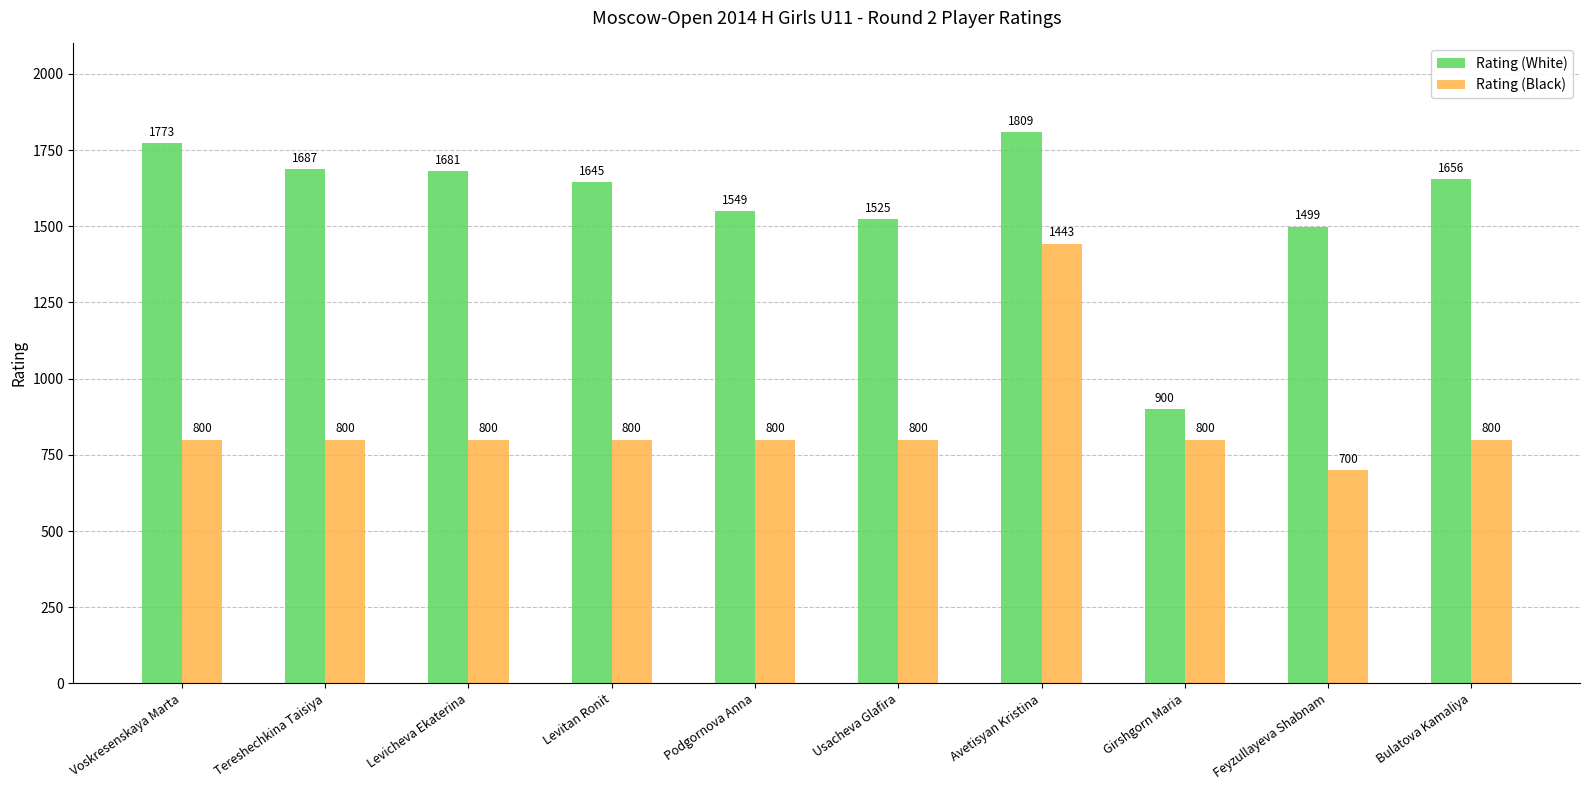

What value does the Rating (Black) series have at Girshgorn Maria?

800